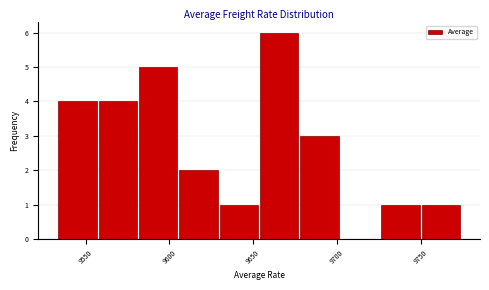

Reading left to right, list every bar in this chart as the range it spans on the x-axis followed by its height. Neither the bar edges nor the heights are printed on the chart, so give them approximately, as read against the axes.

9535 to 9555: 4
9555 to 9580: 4
9580 to 9605: 5
9605 to 9630: 2
9630 to 9655: 1
9655 to 9680: 6
9680 to 9700: 3
9700 to 9725: 0
9725 to 9750: 1
9750 to 9775: 1